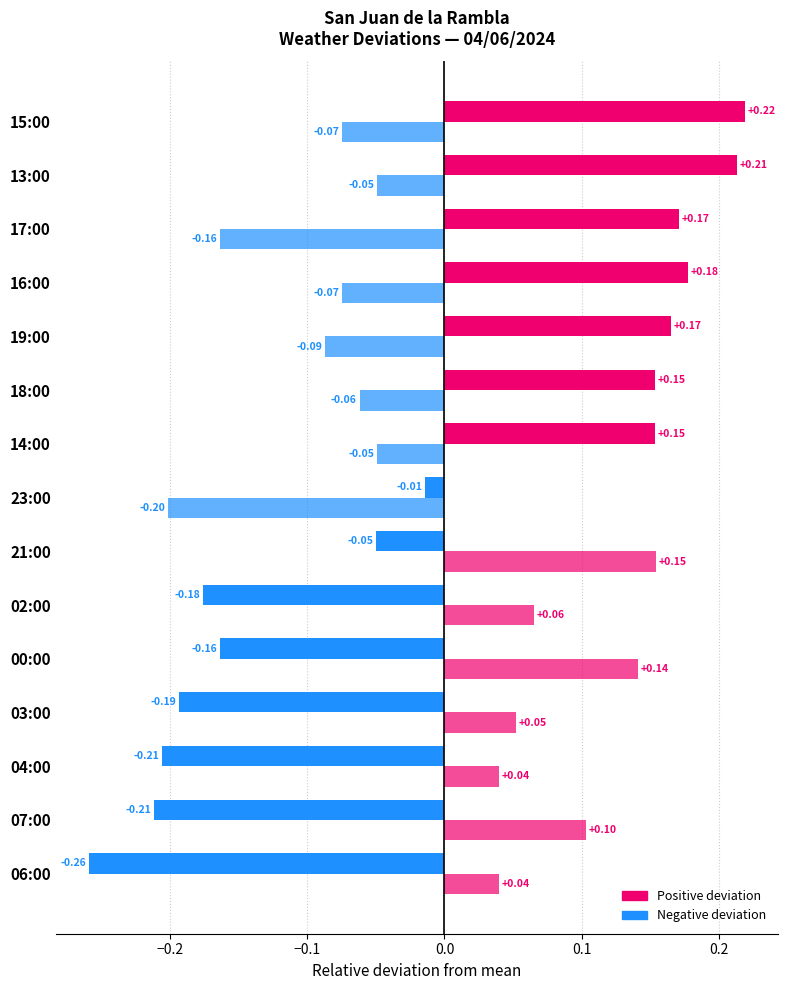

How many data points does each series have?

15